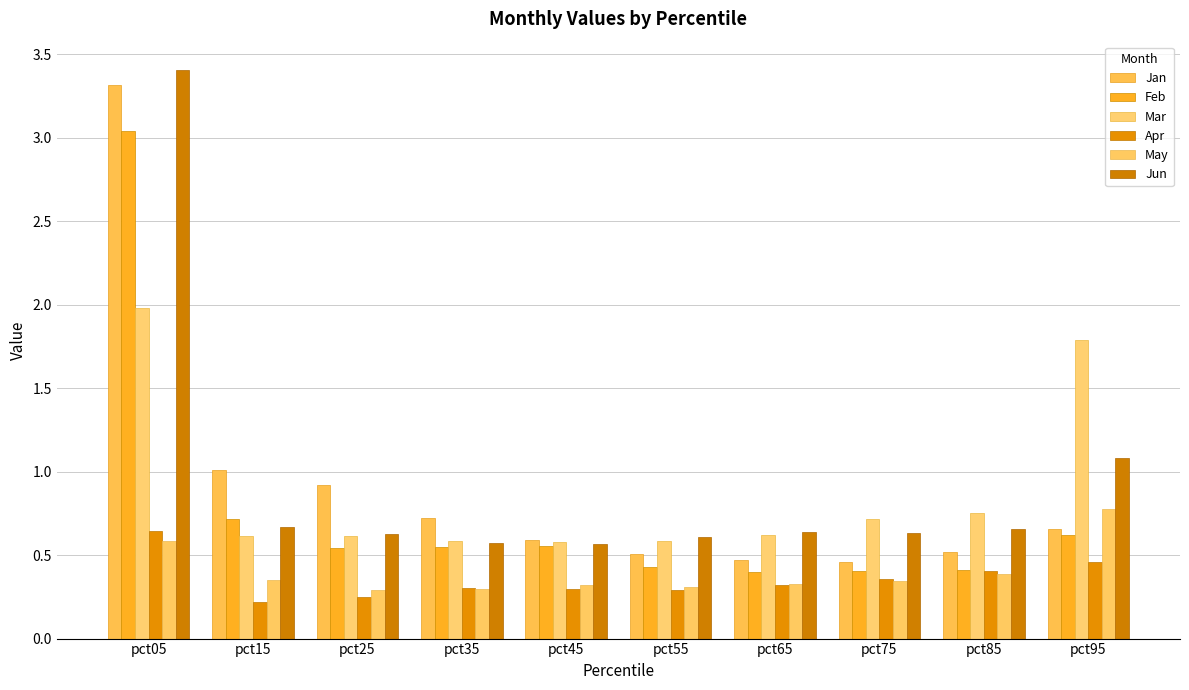

Does the chart contain any negative values?

No